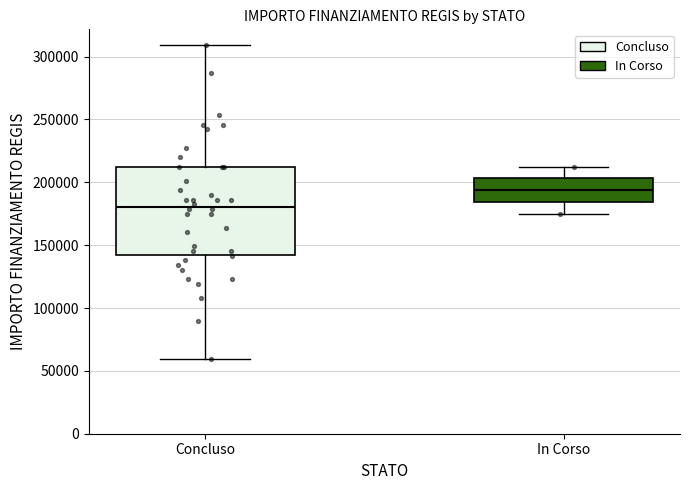

Which box's median line is the highest?

In Corso